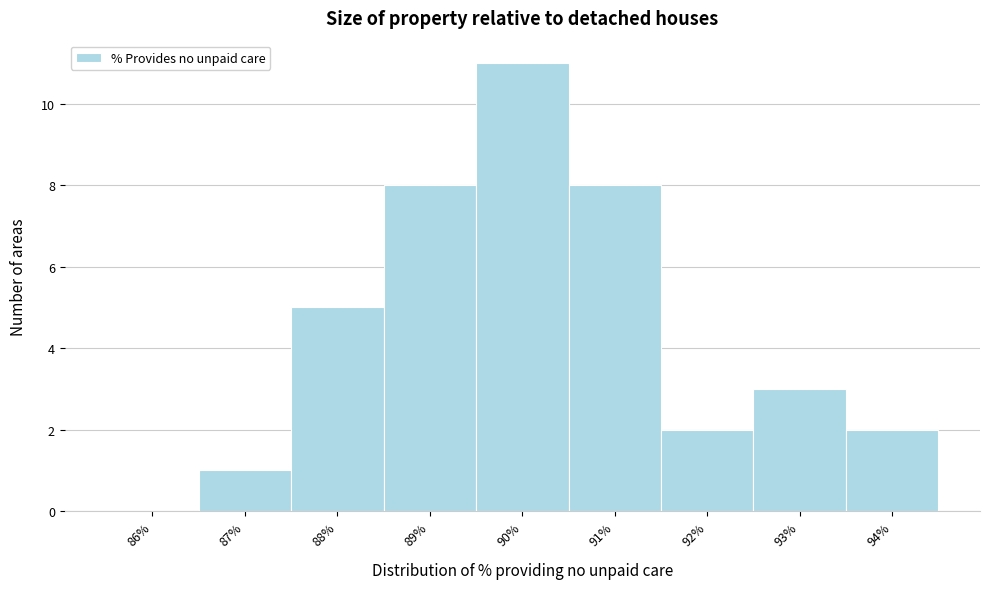

Over which range of the x-axis is the bar tallest?

89.5 to 90.5